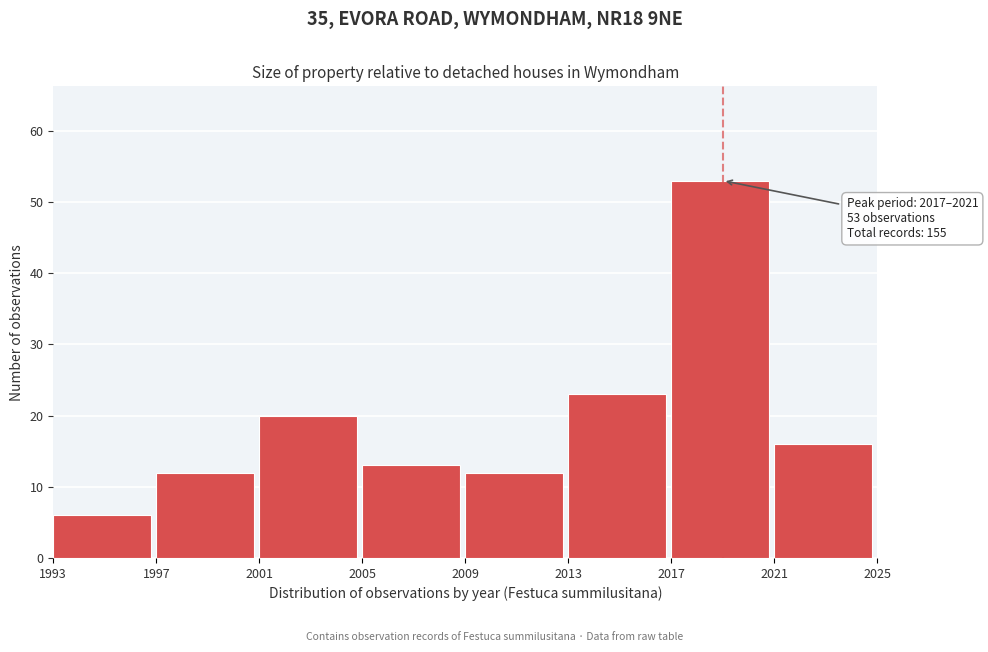

Which range on the x-axis has the tallest bar?

2017 to 2021